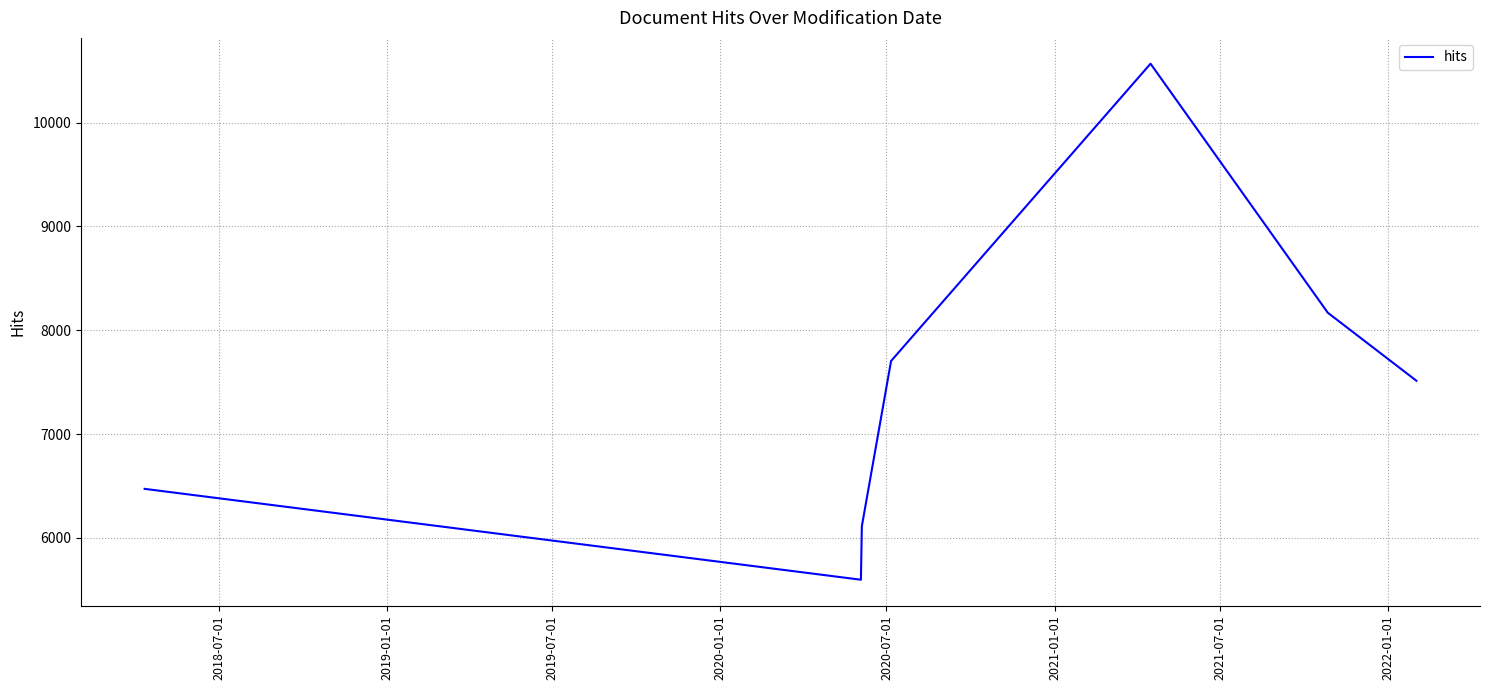

What is the minimum value shown in the chart?

5598